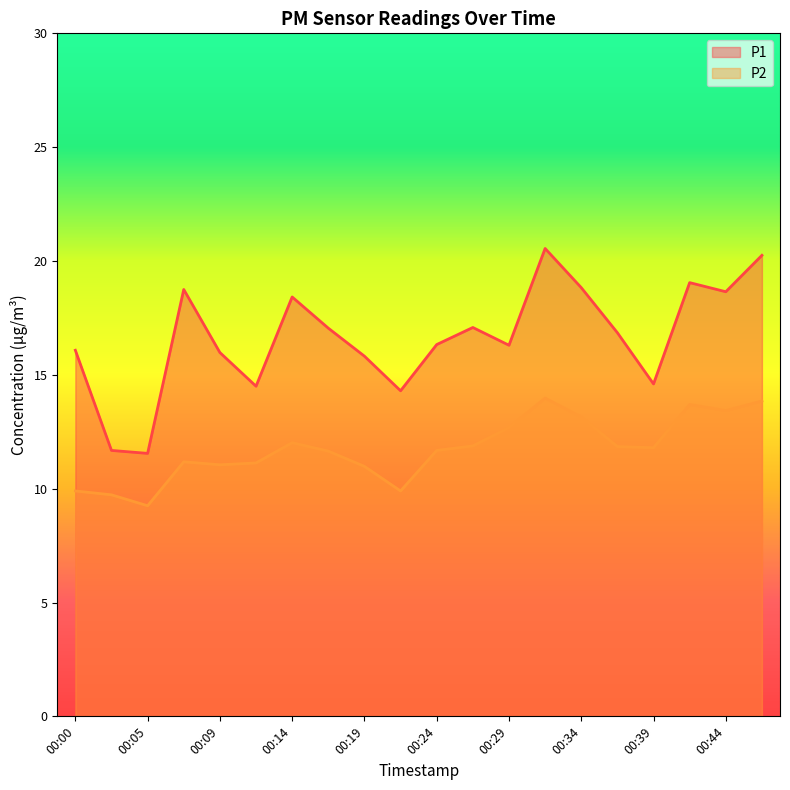

What is the sum of the P1 values at 00:12 and 00:07?

33.2